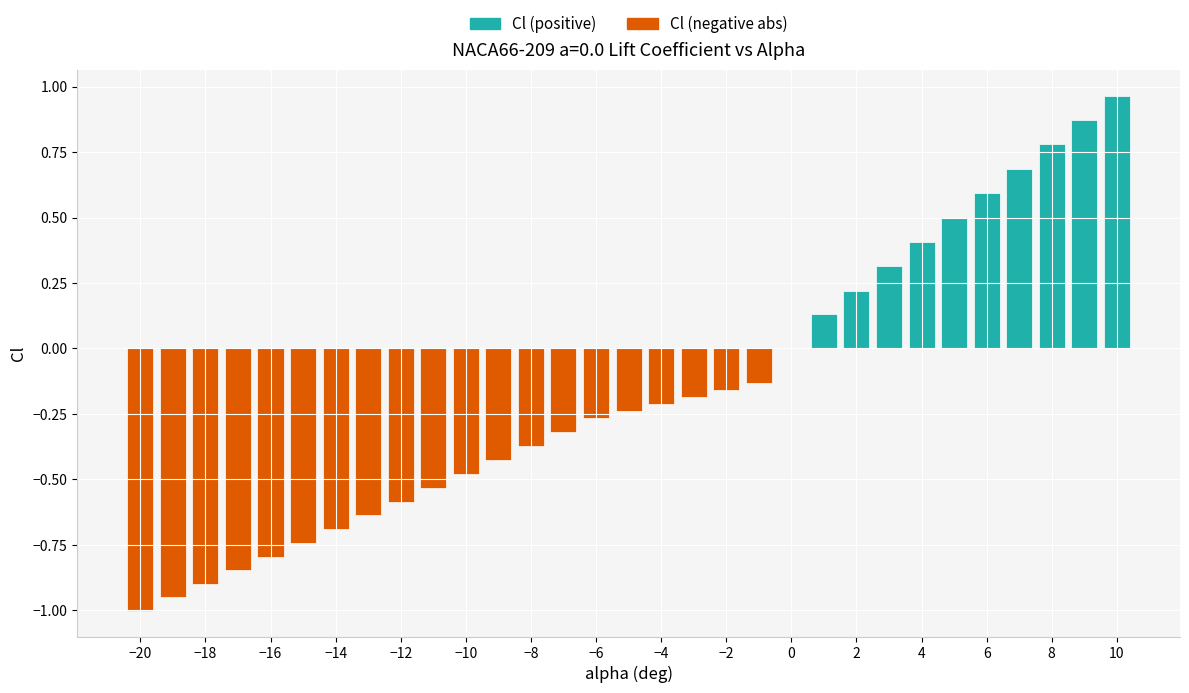

Count the number of categories in the chart.

31